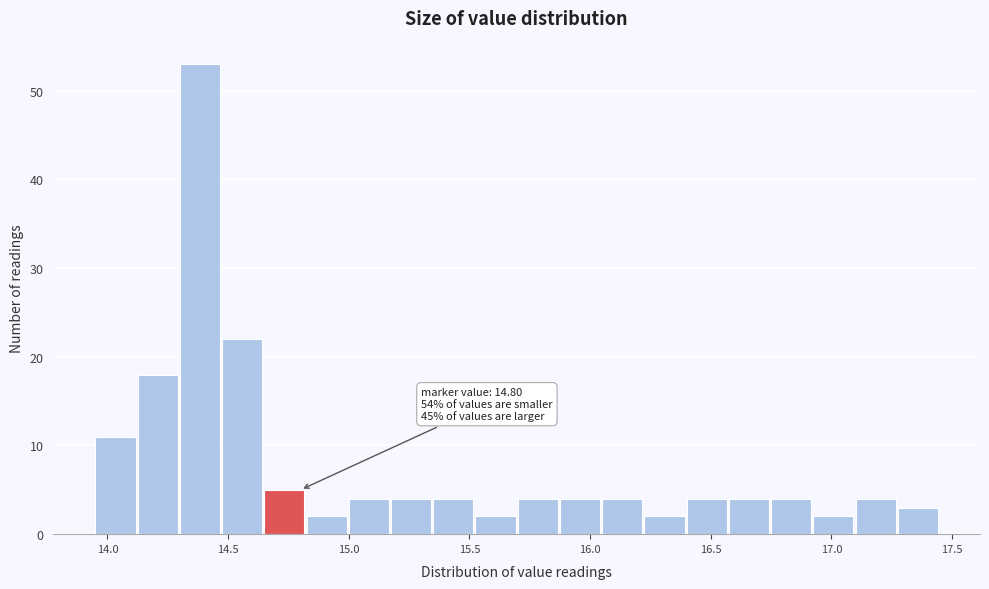

Around what value on the x-axis is the tallest bar? Give the approximate position of its centre, as read against the axis.

14.40